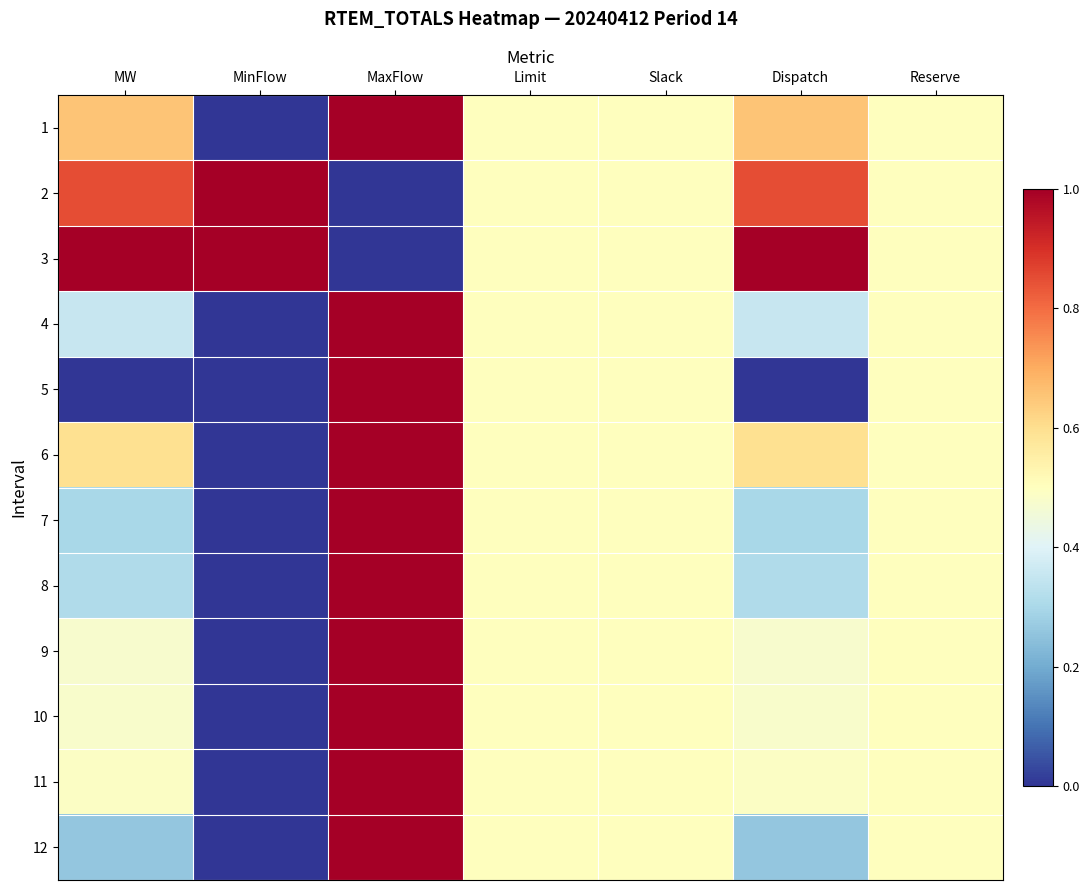

What is the total value across all series at MW?

5.8